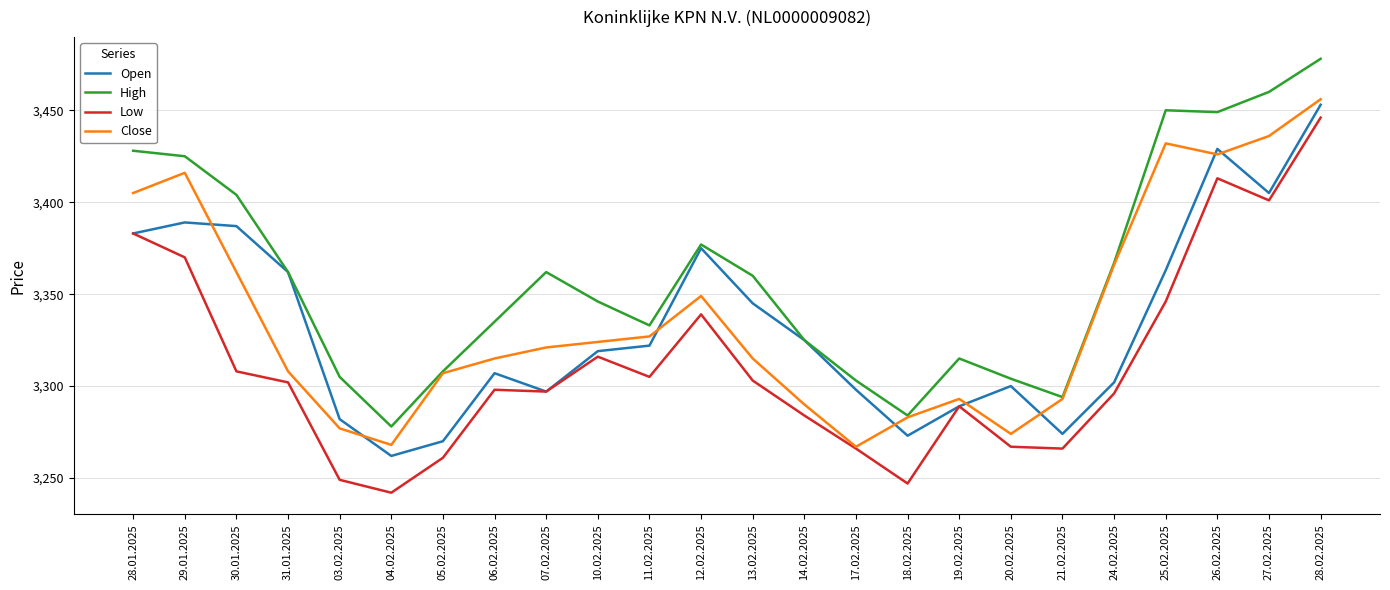

What is the maximum value for Open?

3453